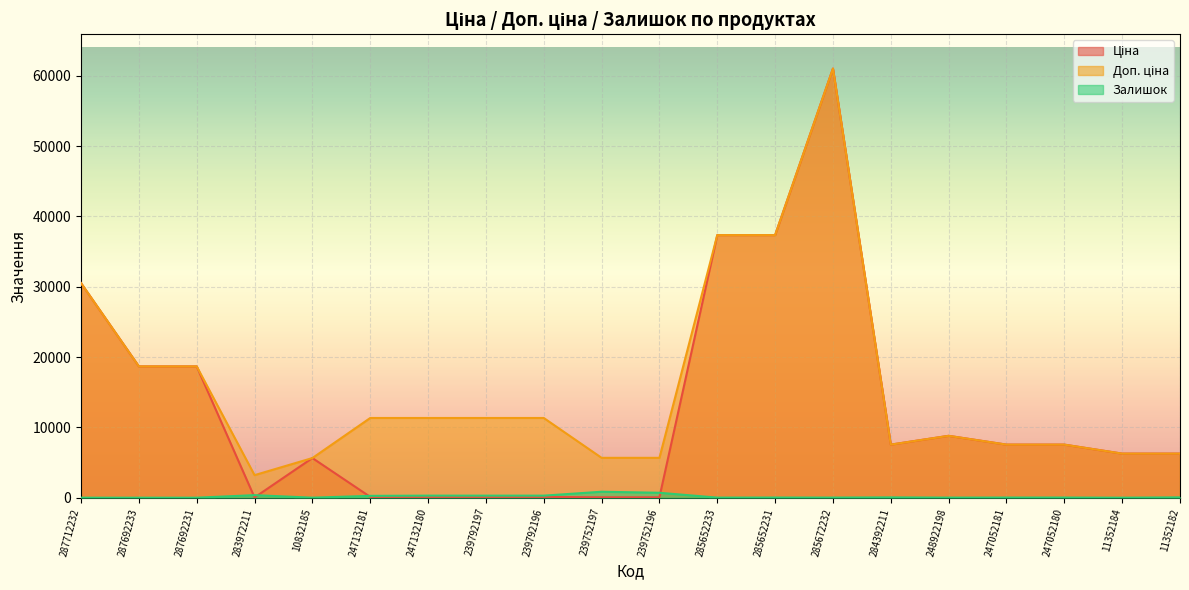

Rank the series by their average value, from highest to lowest.

Доп. ціна, Ціна, Залишок